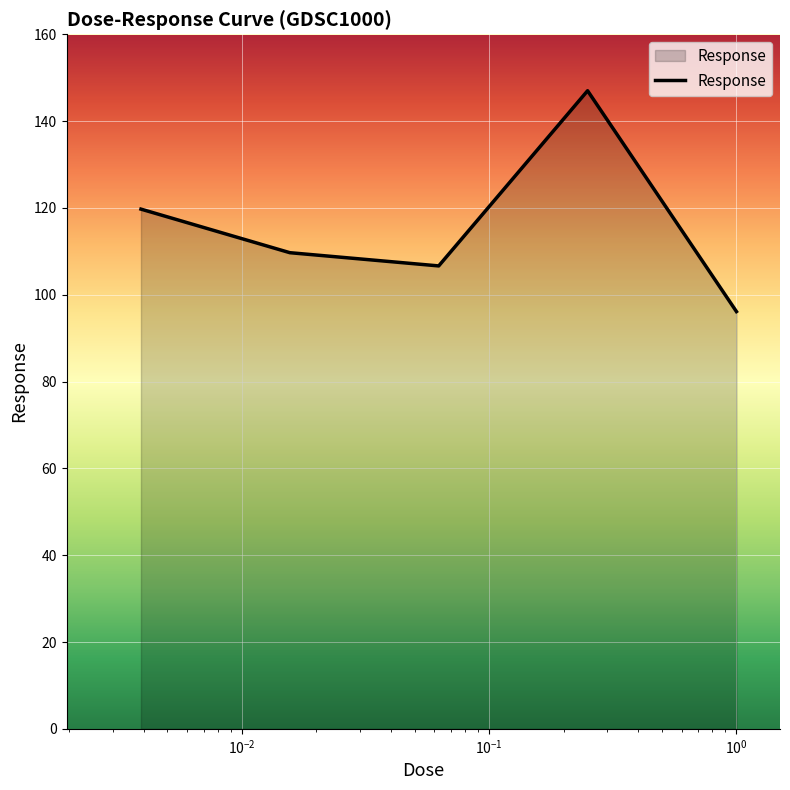

Reading left to right, transcribe all the data shown in this chart.

119.7	109.7	106.6	147.0	96.1